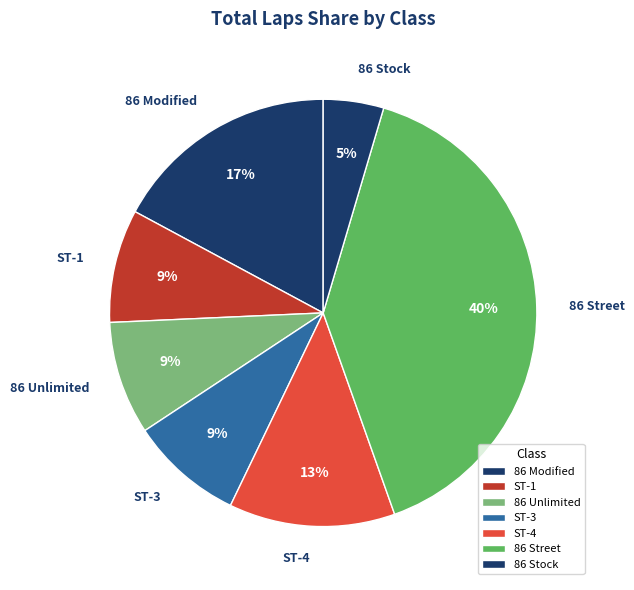

Does ST-4 represent more than half of the total?

No